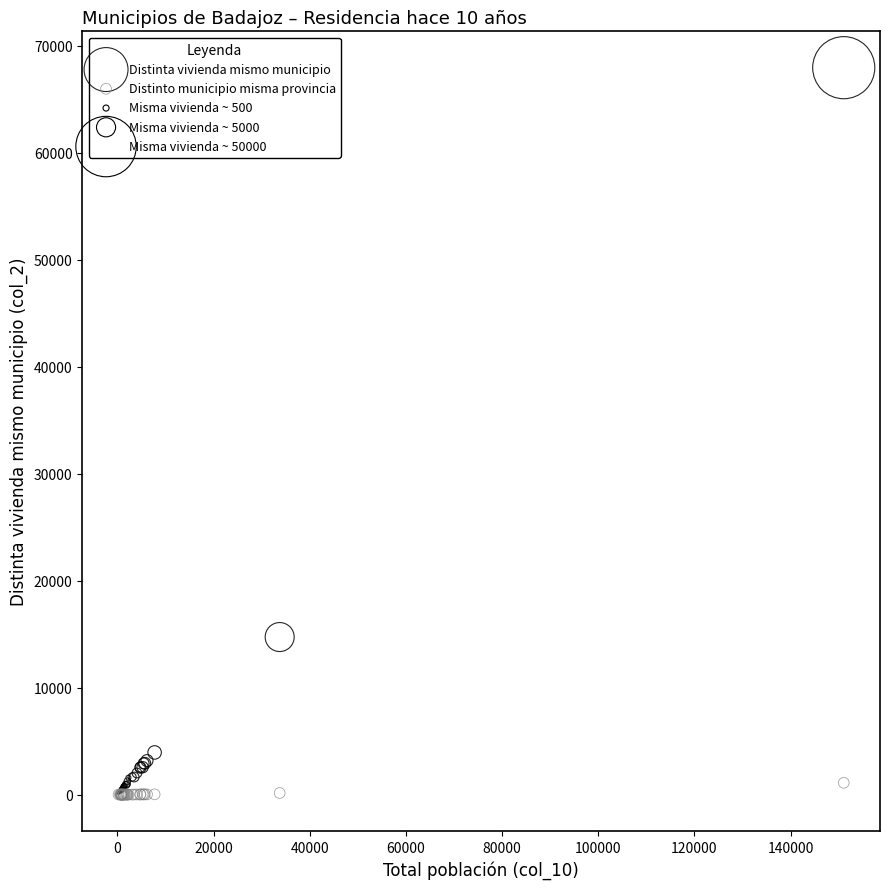

Across all series, what Y value is closest to 33980?

14731